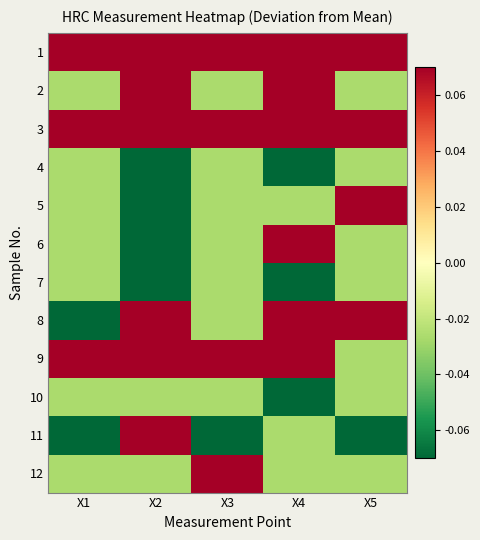

Reading right to left, transcribe all the data shown in this chart.

1: X5=0.1	X4=0.1	X3=0.1	X2=0.1	X1=0.1
2: X5=-0.0	X4=0.2	X3=-0.0	X2=0.1	X1=-0.0
3: X5=0.1	X4=0.2	X3=0.1	X2=0.1	X1=0.1
4: X5=-0.0	X4=-0.1	X3=-0.0	X2=-0.2	X1=-0.0
5: X5=0.1	X4=-0.0	X3=-0.0	X2=-0.1	X1=-0.0
6: X5=-0.0	X4=0.1	X3=-0.0	X2=-0.1	X1=-0.0
7: X5=-0.0	X4=-0.1	X3=-0.0	X2=-0.1	X1=-0.0
8: X5=0.2	X4=0.1	X3=-0.0	X2=0.1	X1=-0.1
9: X5=-0.0	X4=0.2	X3=0.1	X2=0.2	X1=0.1
10: X5=-0.0	X4=-0.1	X3=-0.0	X2=-0.0	X1=-0.0
11: X5=-0.1	X4=-0.0	X3=-0.1	X2=0.1	X1=-0.1
12: X5=-0.0	X4=-0.0	X3=0.1	X2=-0.0	X1=-0.0